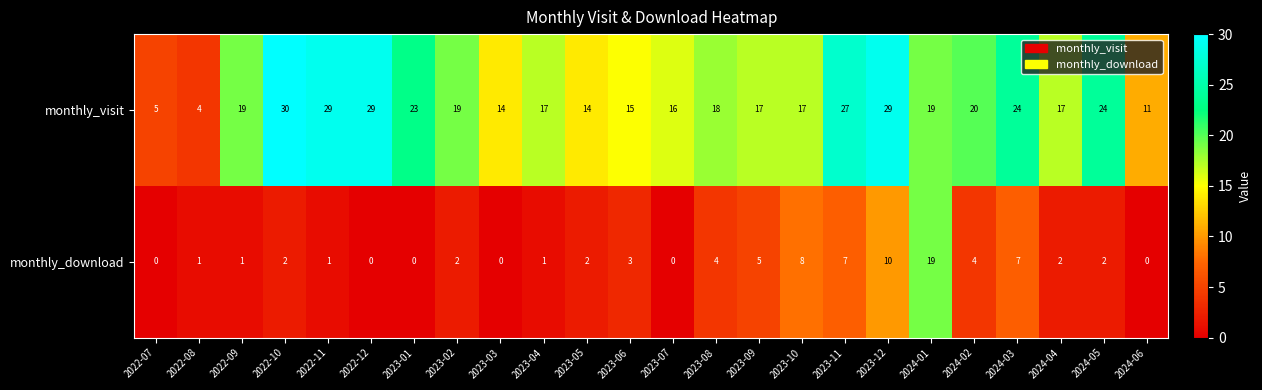

Which category has the highest value across all series?

2022-10